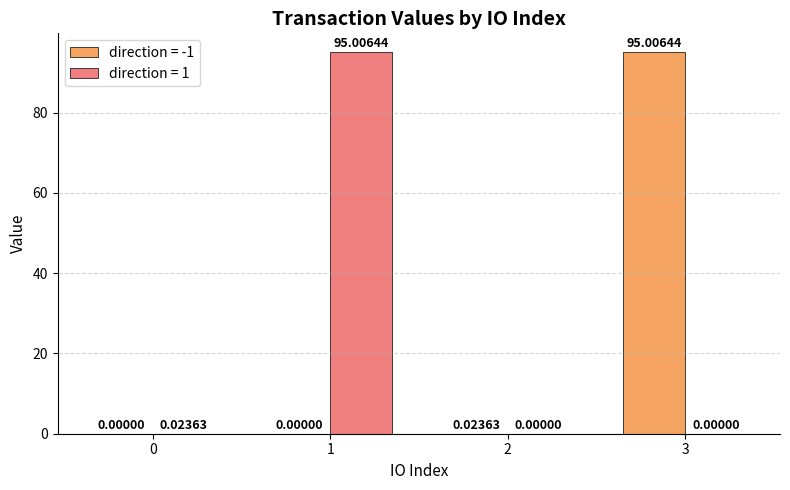

What is the sum of the direction = -1 values at 3 and 2?

95.0